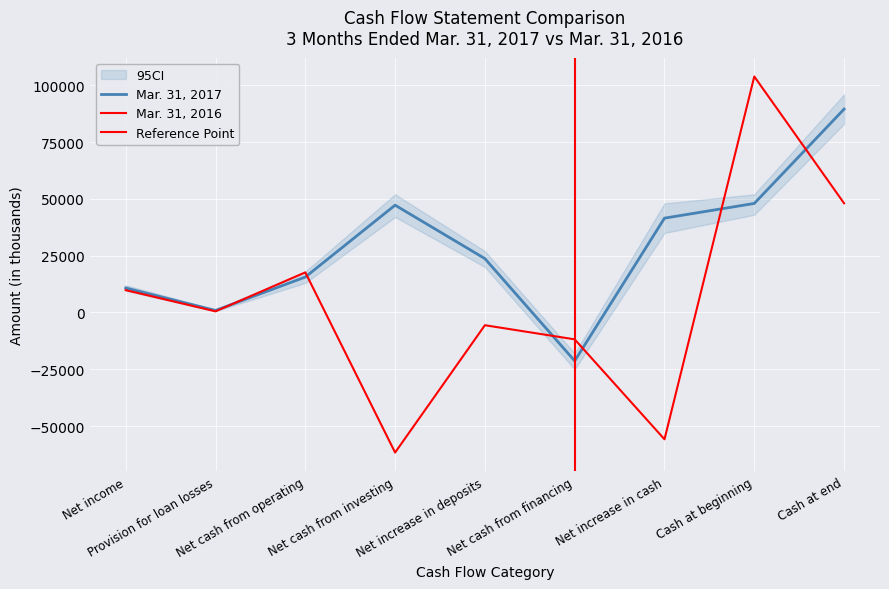

What value does the Mar. 31, 2016 series have at Net increase in deposits, to the nearest 100?

-5600